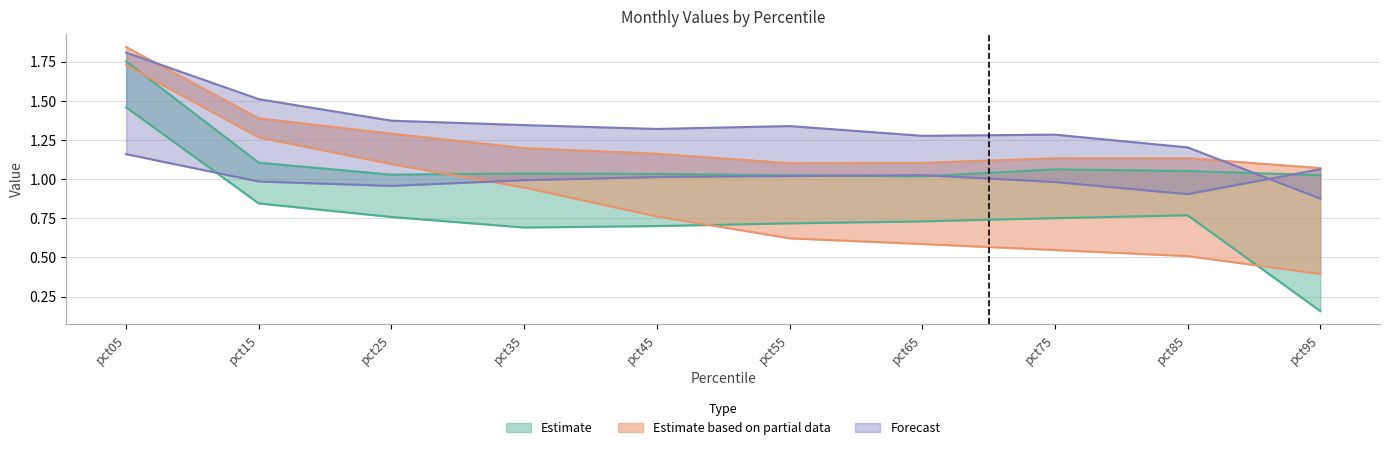

At which category is the sum across all series the highest?

pct05